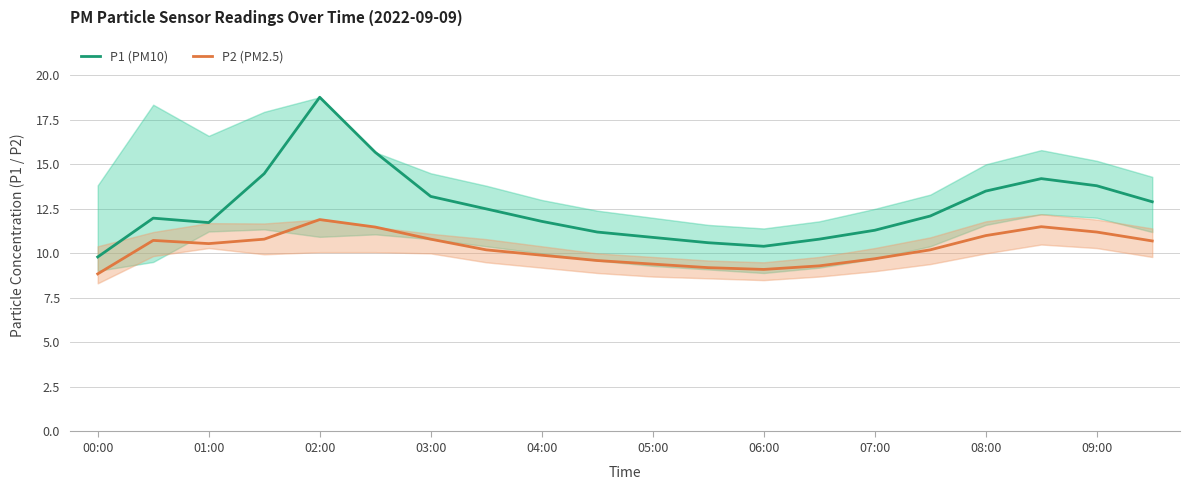

How many data points in P2 (PM2.5) are above 10?

12